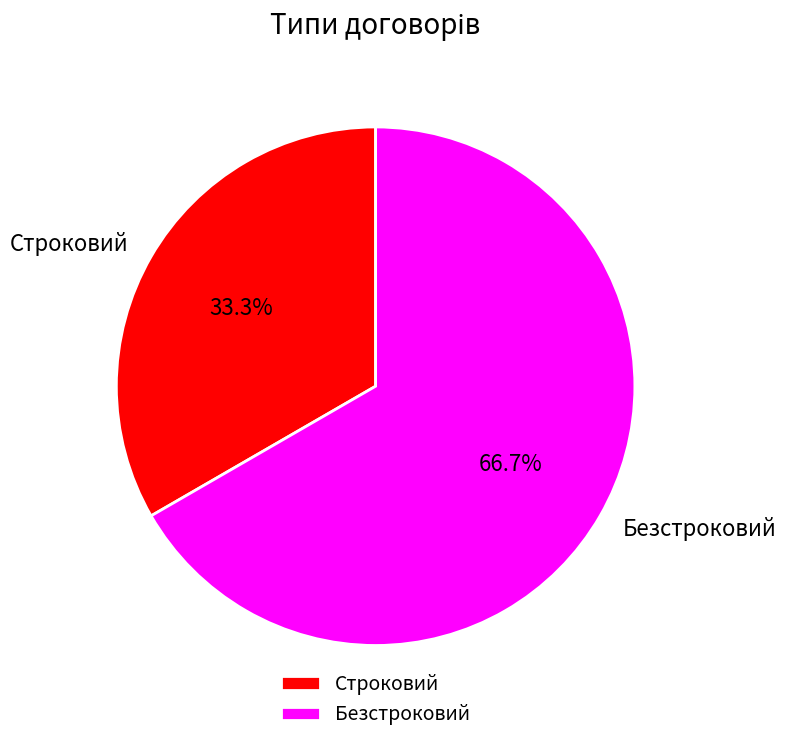

How many slices are in this pie chart?

2